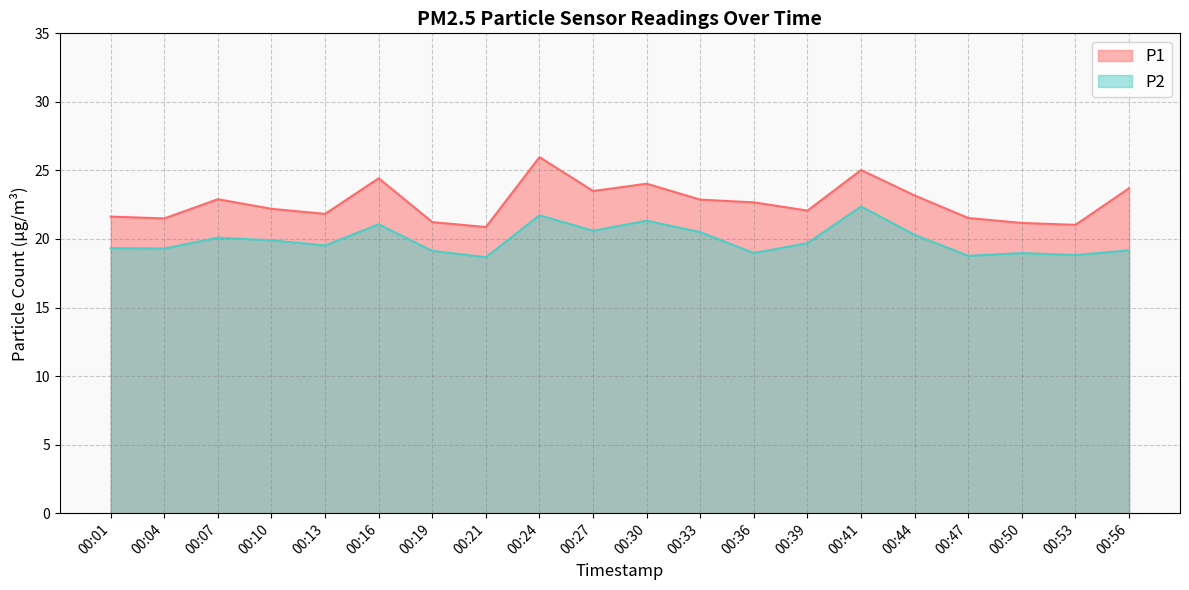

True or false: P1 and P2 intersect in this chart.

False